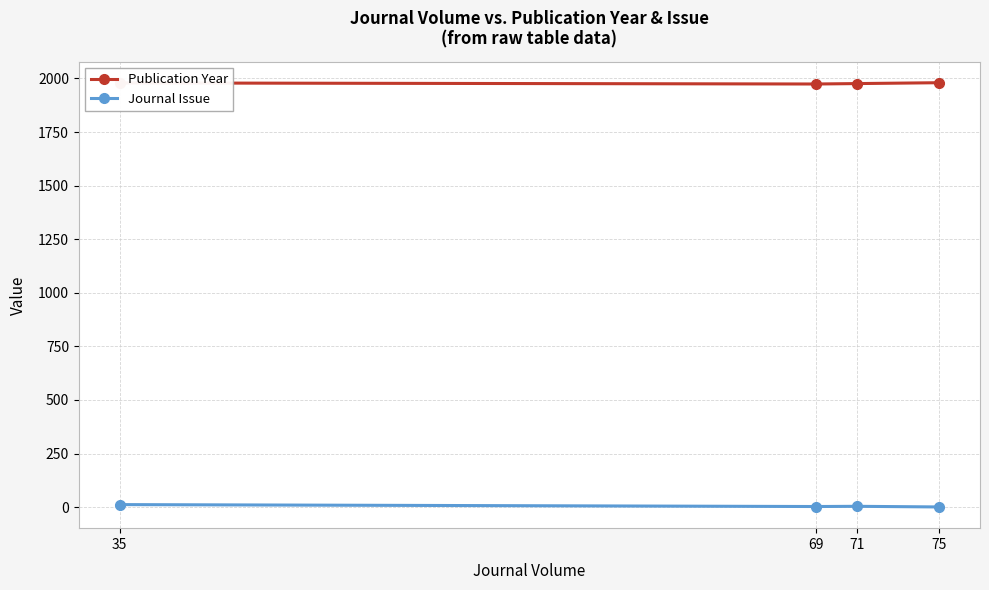

How many lines are shown in the chart?

2